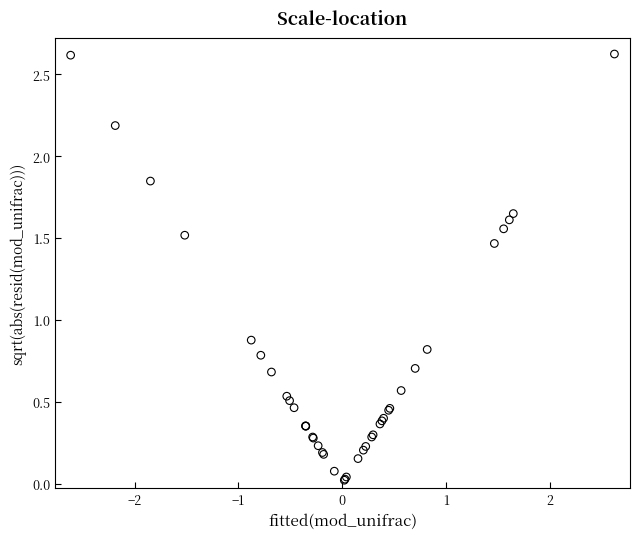

What Y value in the scatter plot is closest to 1?

0.9